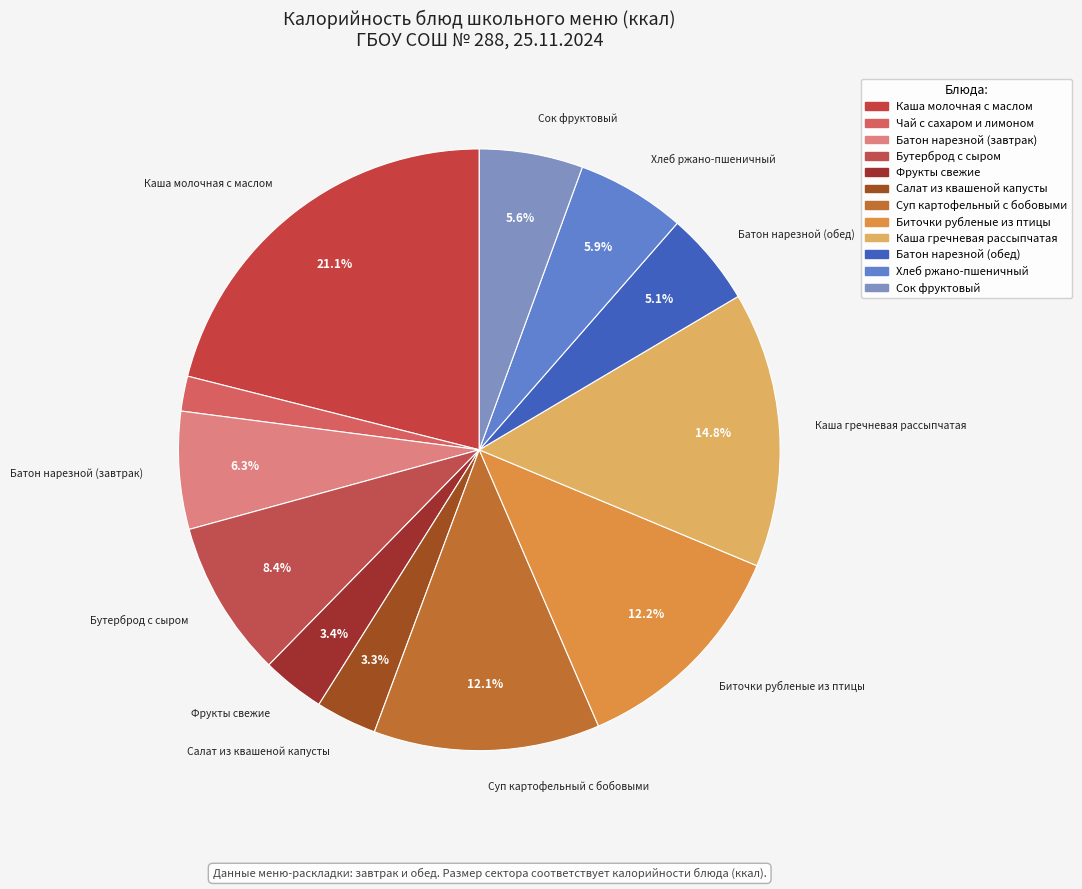

Does Хлеб ржано-пшеничный account for over 50% of the chart?

No